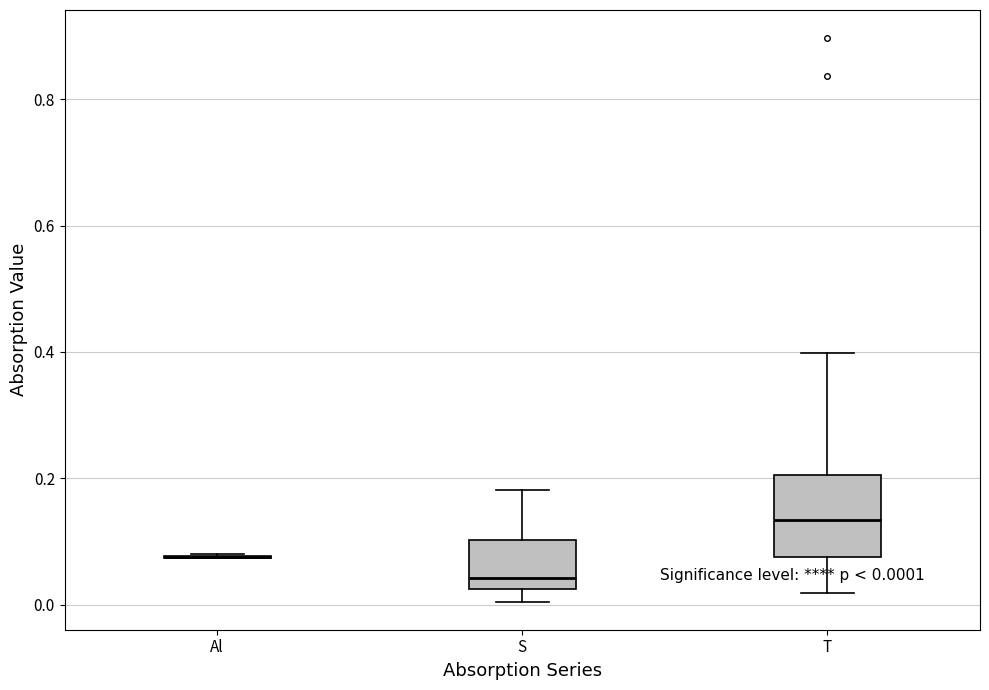

Comparing the boxes themselves (not the whiskers), which one is the tallest?

T